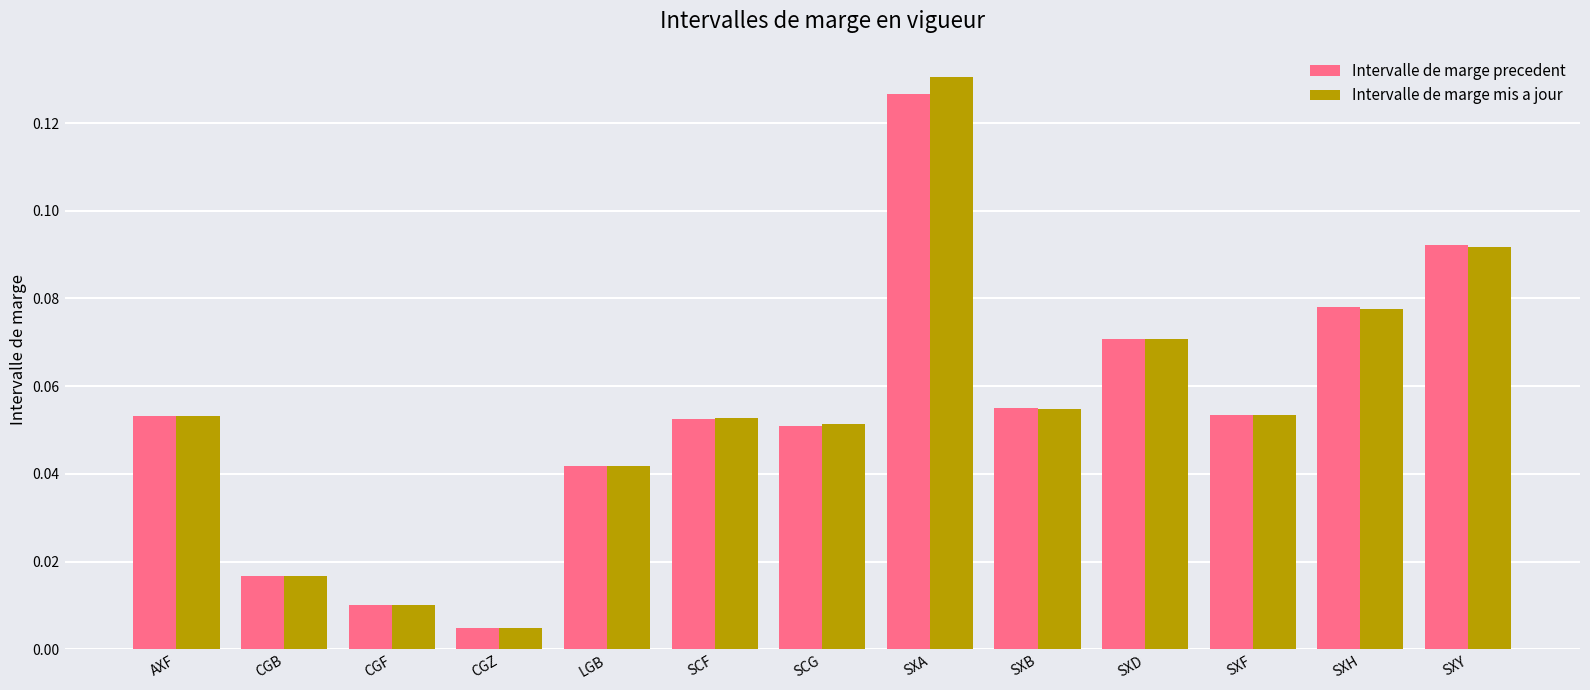

Which category has the lowest value across all series?

CGZ